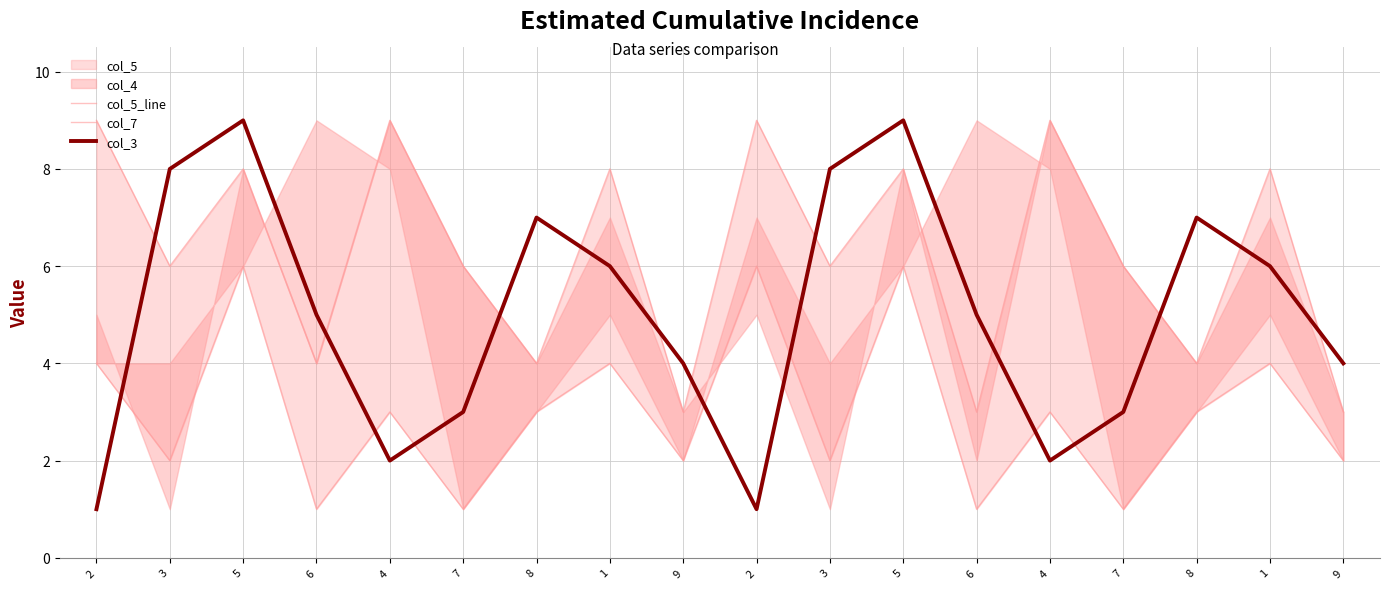

What is the sum of all col_5_line values?

113